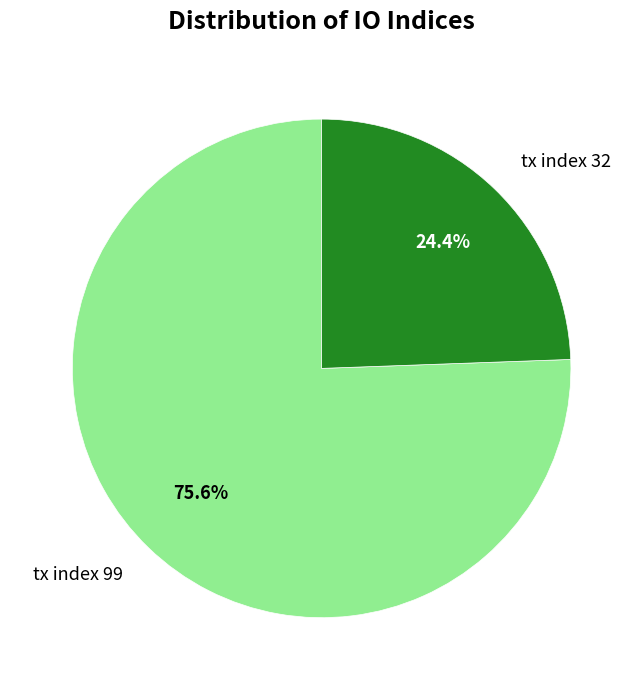

True or false: tx index 32 accounts for 19% of the total.

False